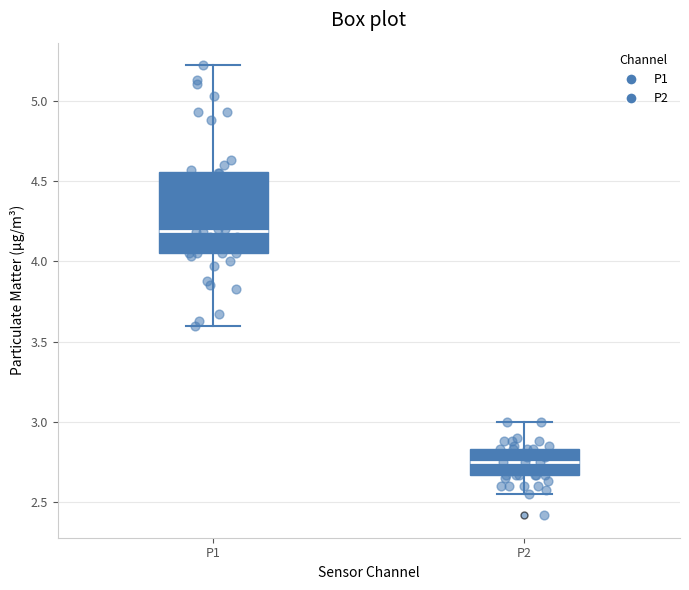

Reading left to right, transcribe this box plot: for each box, give where its median line is, the range the box spans, and where its two whiskers end, as read against the y-axis. The values are not printed on the chart, so give them approximately, as read against the axis.

P1: median 4.20, box 4.05 to 4.55, whiskers 3.60 to 5.20
P2: median 2.75, box 2.65 to 2.85, whiskers 2.55 to 3.00